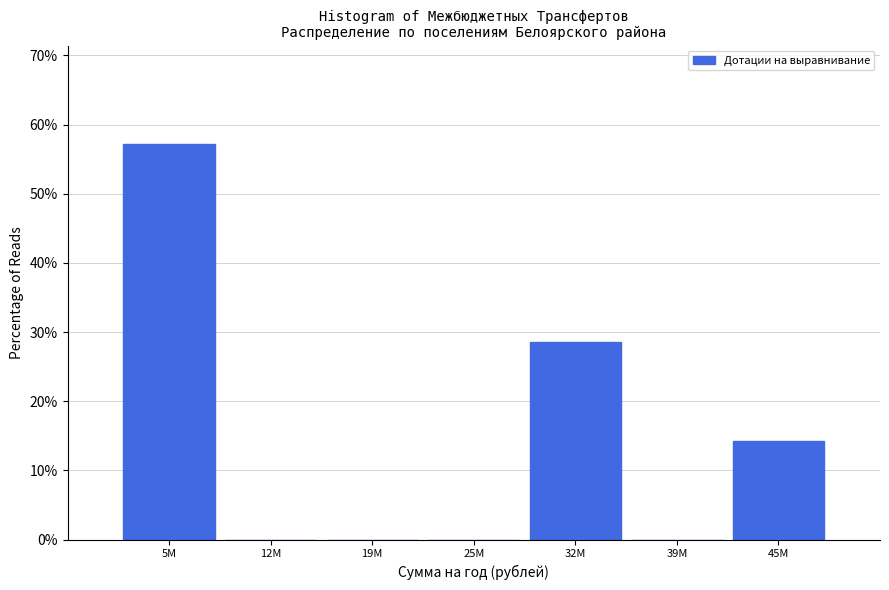

Reading left to right, transcribe all the data shown in this chart.

5M=57.1	12M=0.0	19M=0.0	25M=0.0	32M=28.6	39M=0.0	45M=14.3